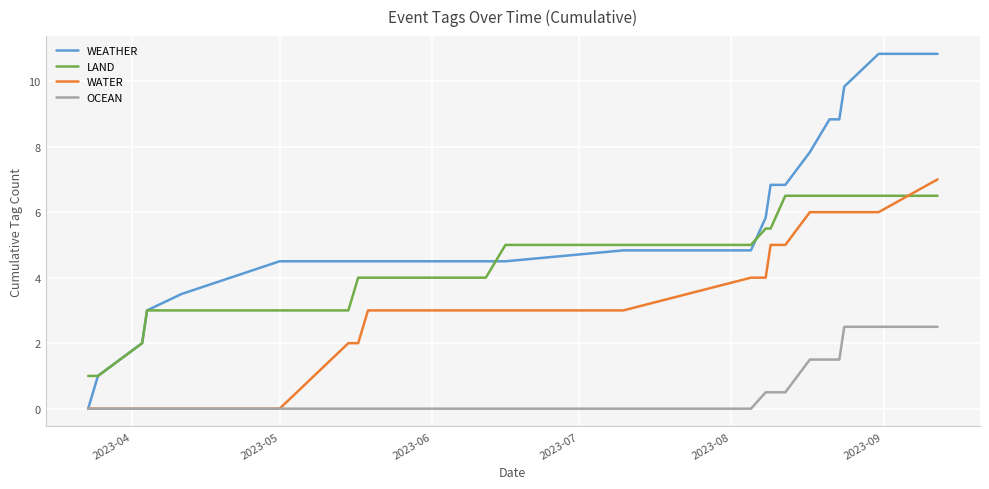

Rank the series by their maximum value, from lowest to highest.

OCEAN, LAND, WATER, WEATHER